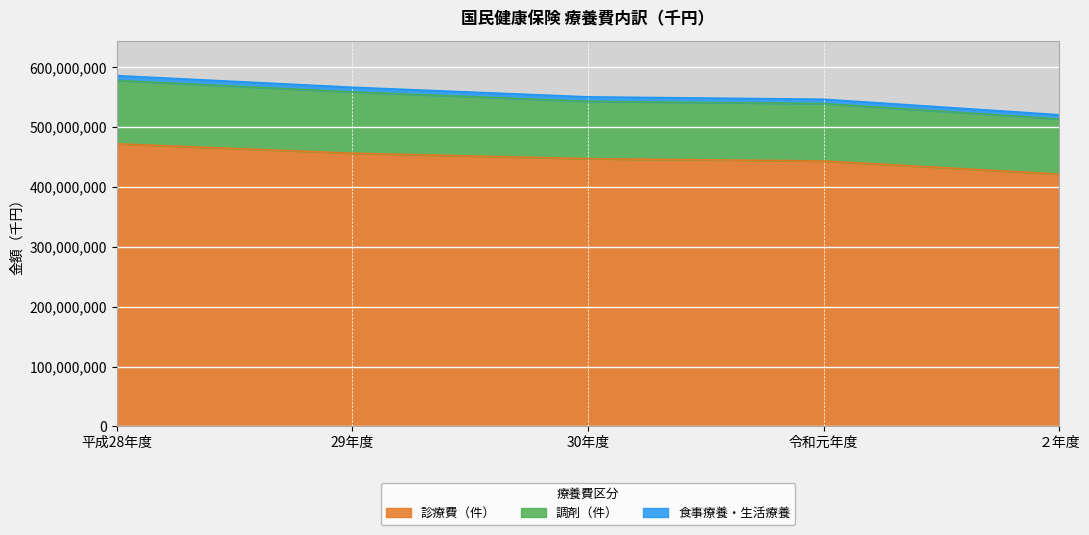

What is the label of the 2nd point from the right?

令和元年度